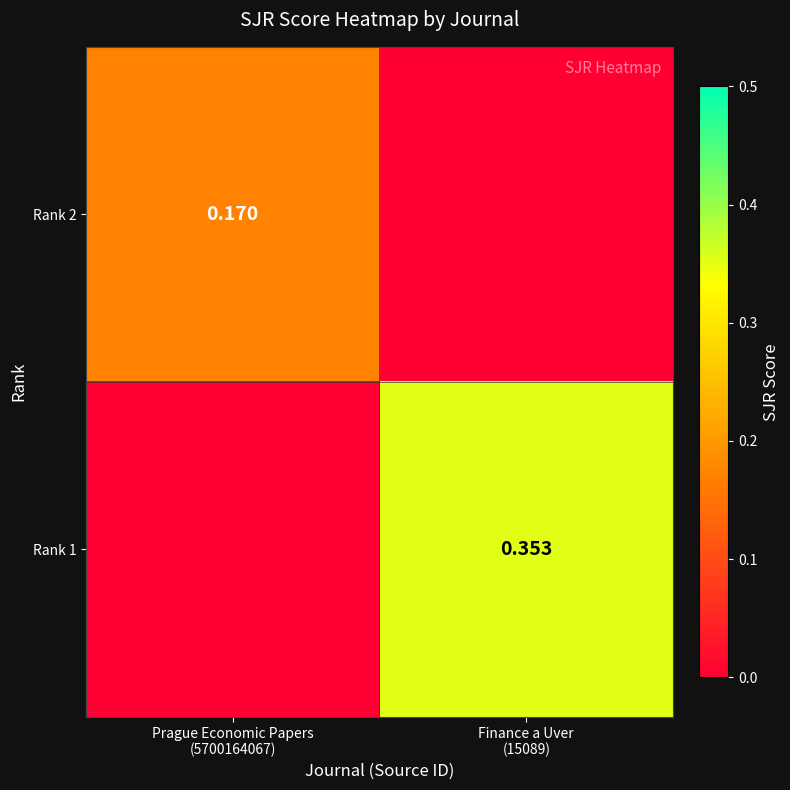

Where is Rank 2 nearest to the value 0?

Finance a Uver (15089)